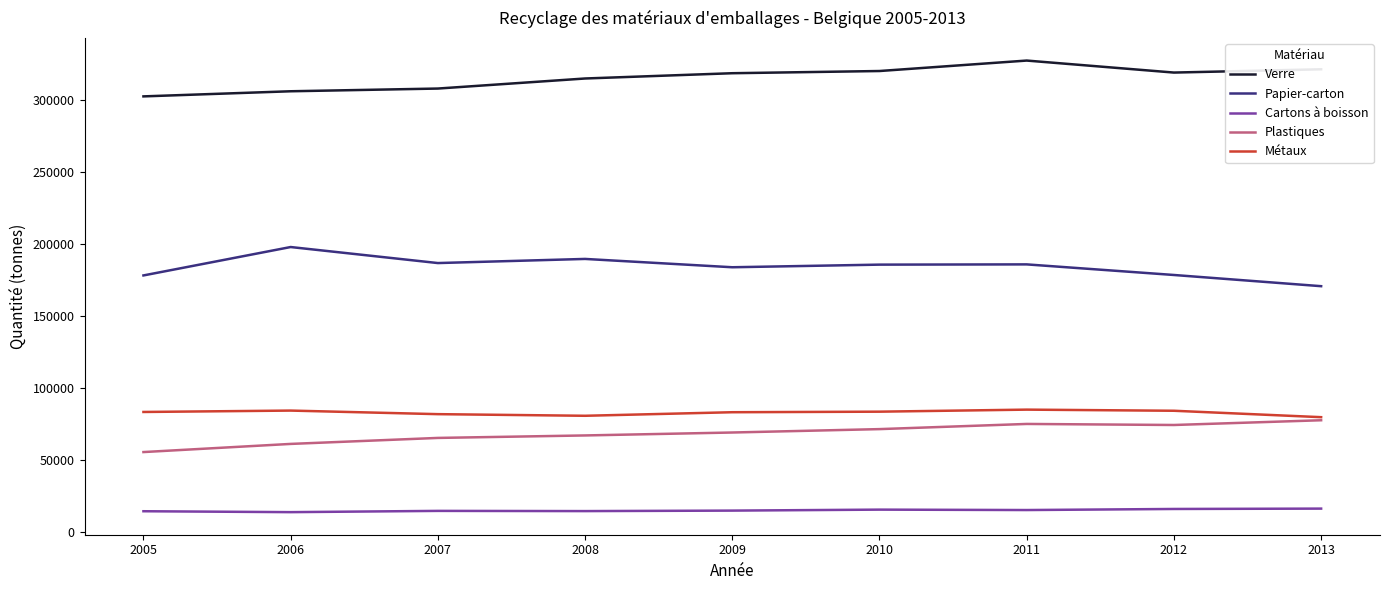

What is the difference between the Papier-carton values at 2008 and 2006?

8252